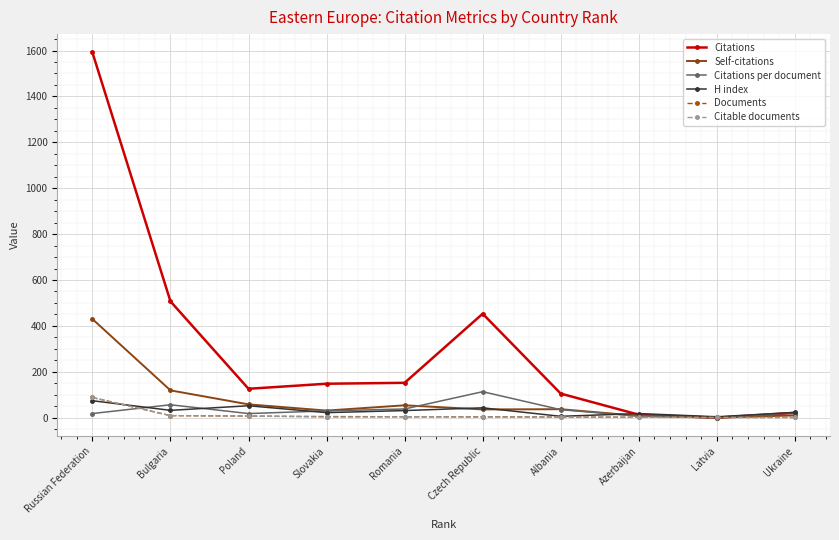

What is the value of the Citations point at the 7th from the left?

105.0